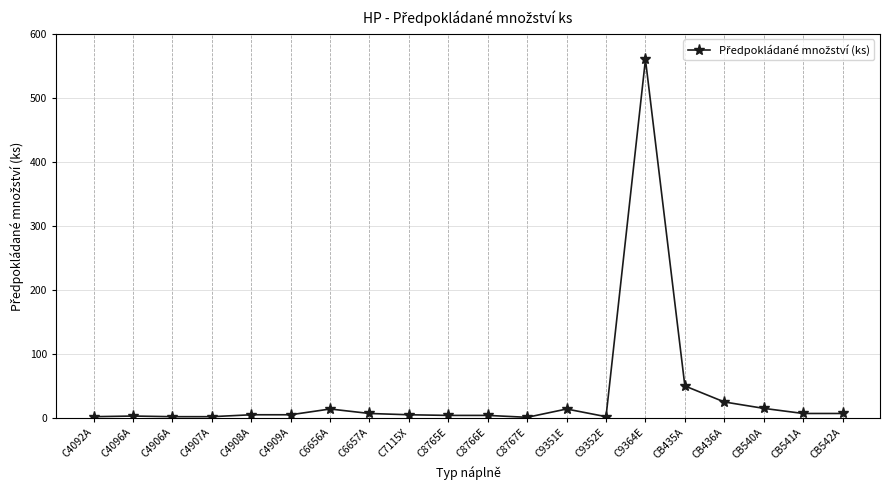

The chart shows a value of 50 at CB435A. True or false?

True